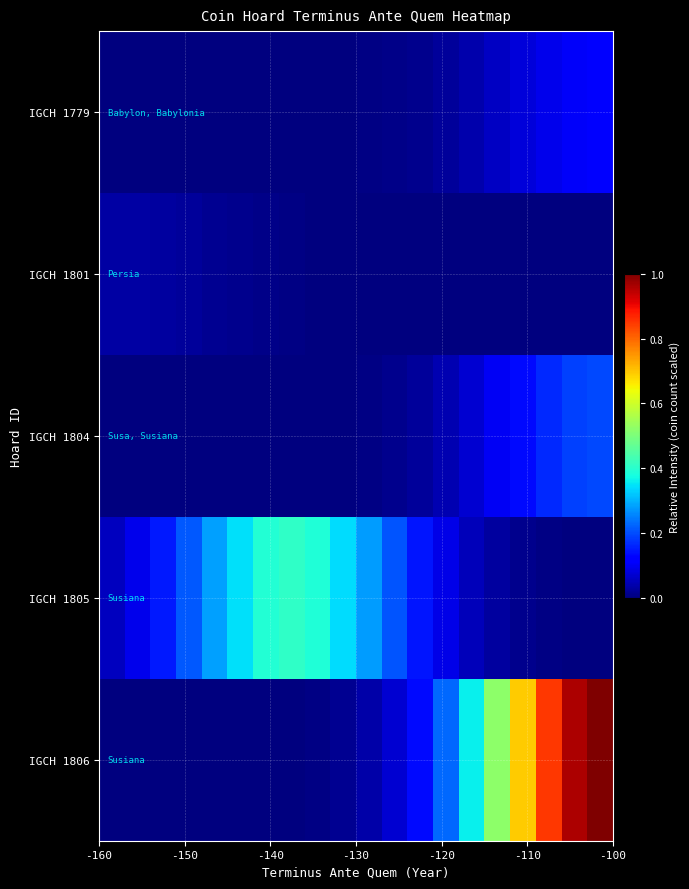

Which series has the largest total across all categories?

IGCH 1806